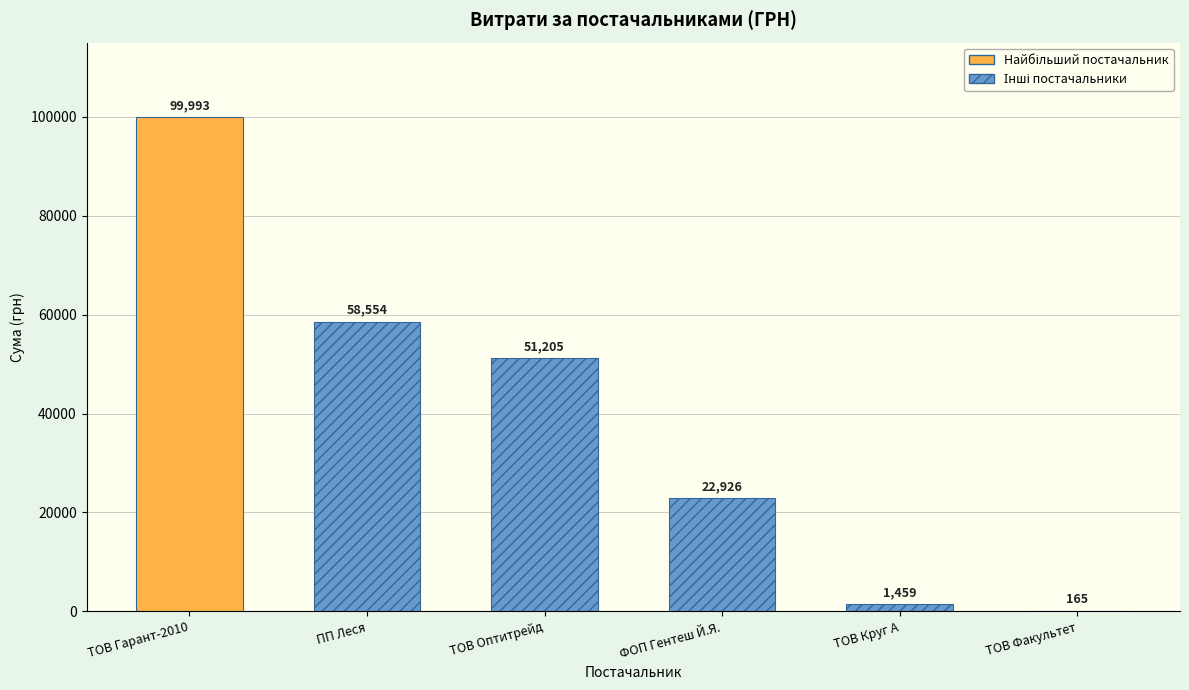

Are the bars horizontal?

No